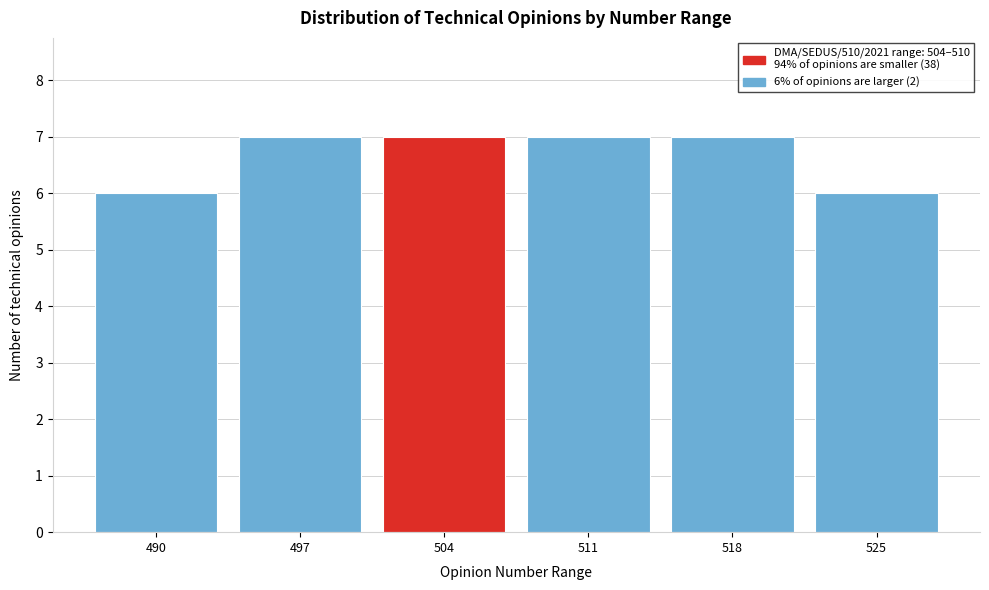

Reading left to right, list all the values displayed in this chart.

6	7	7	7	7	6